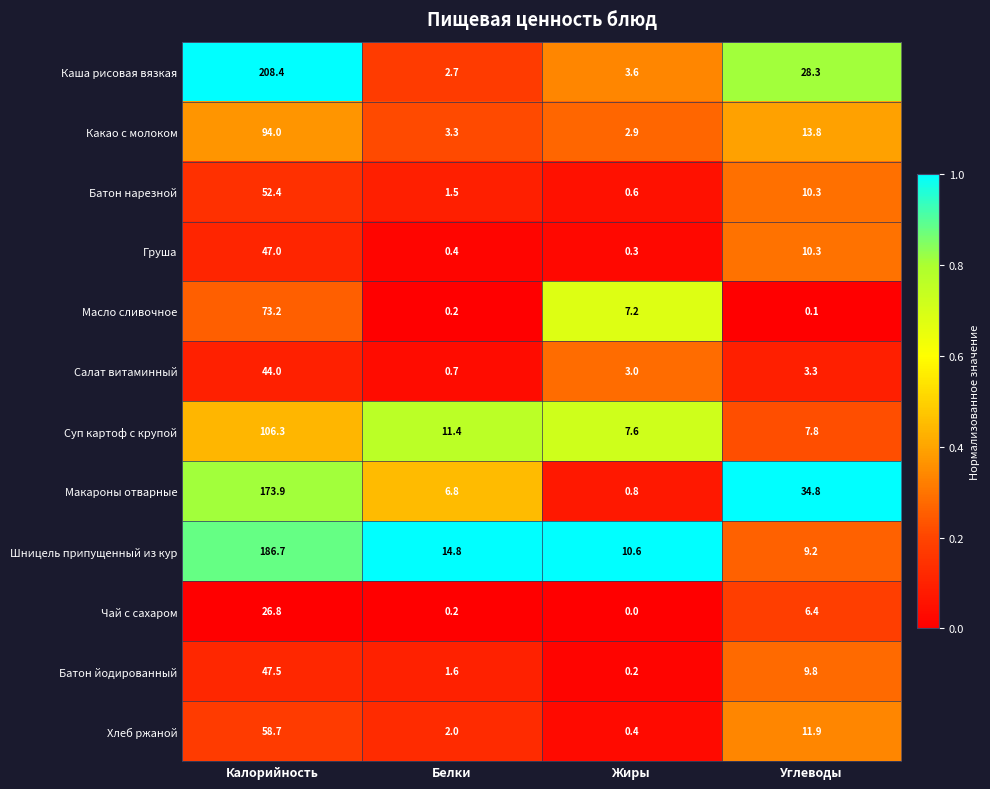

What is the sum of all Шницель припущенный из кур values?

221.3